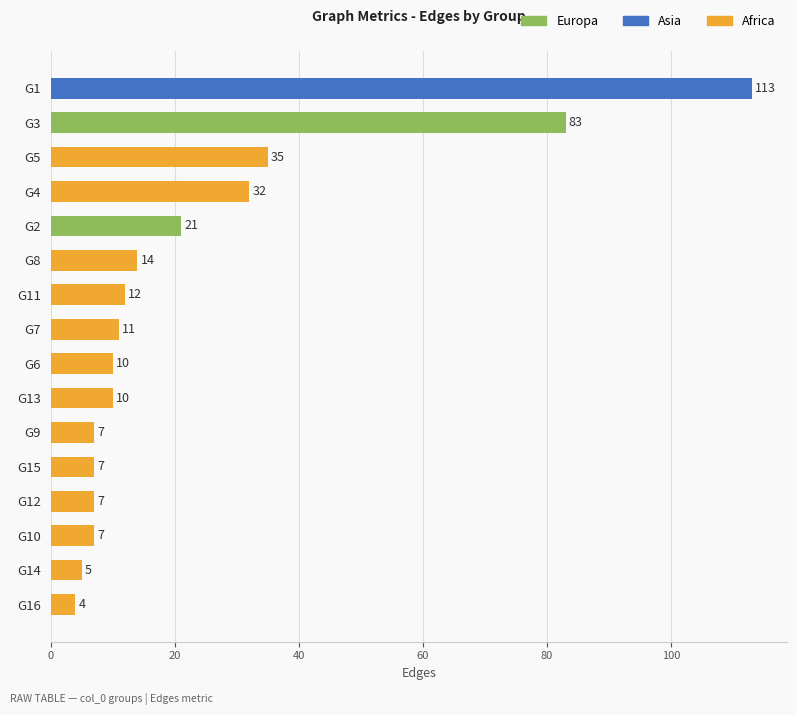

Are the bars horizontal?

Yes